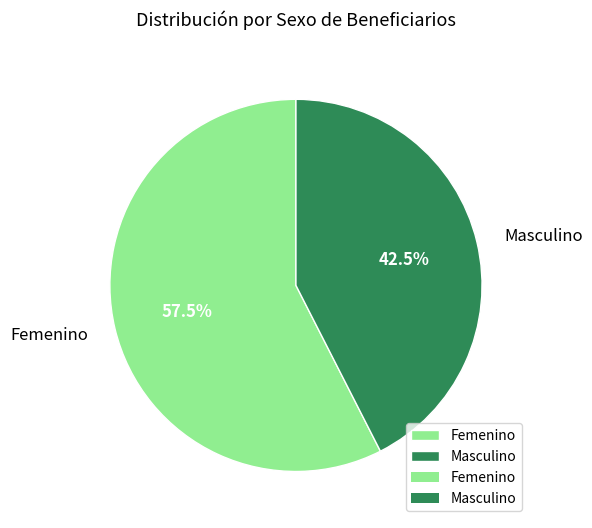

Which category has the smallest portion of the pie?

Masculino